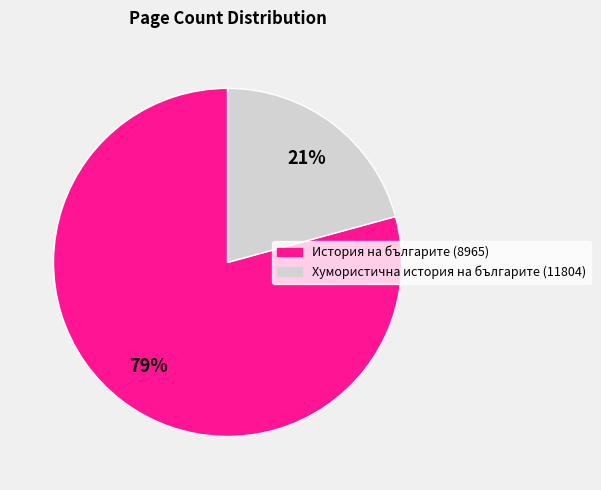

Approximately how many times larger is the value at Хумористична история на българите (11804) compared to История на българите (8965)?

0.3